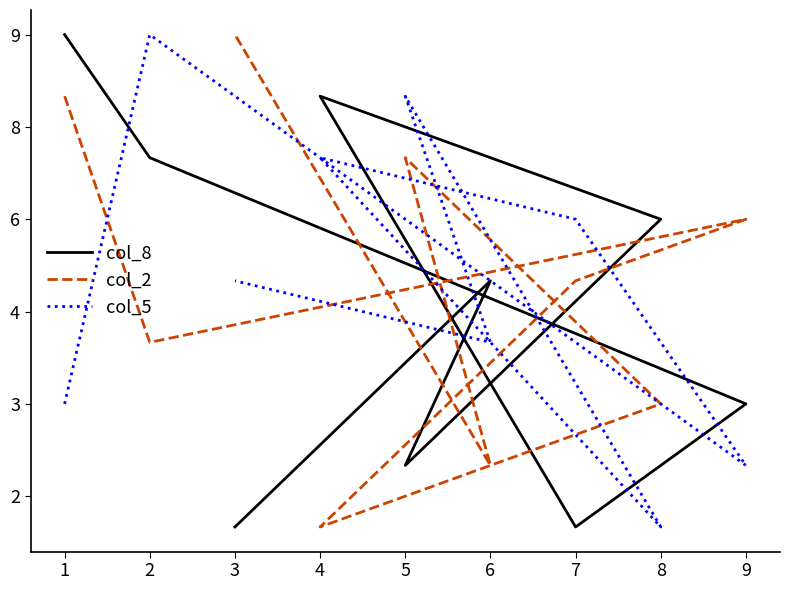

How many values in the col_8 series exceed 5?

4